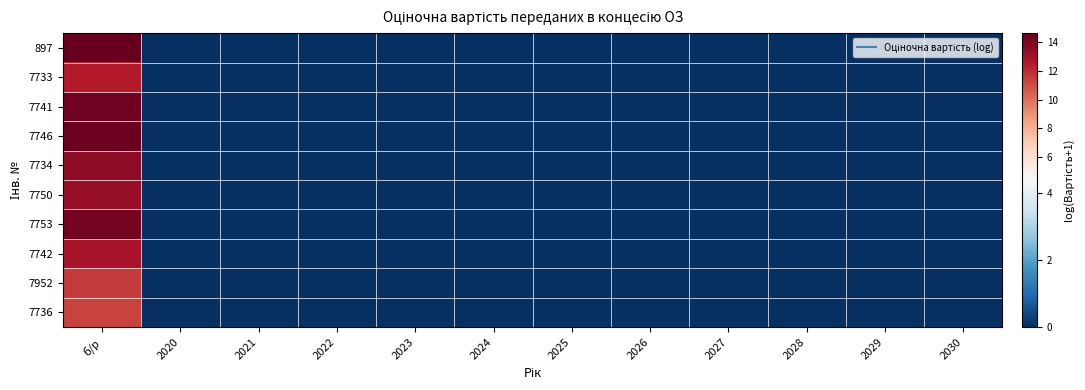

List the series in order of their peak value, lowest first.

7736, 7952, 7733, 7742, 7750, 7734, 7753, 7741, 7746, 897